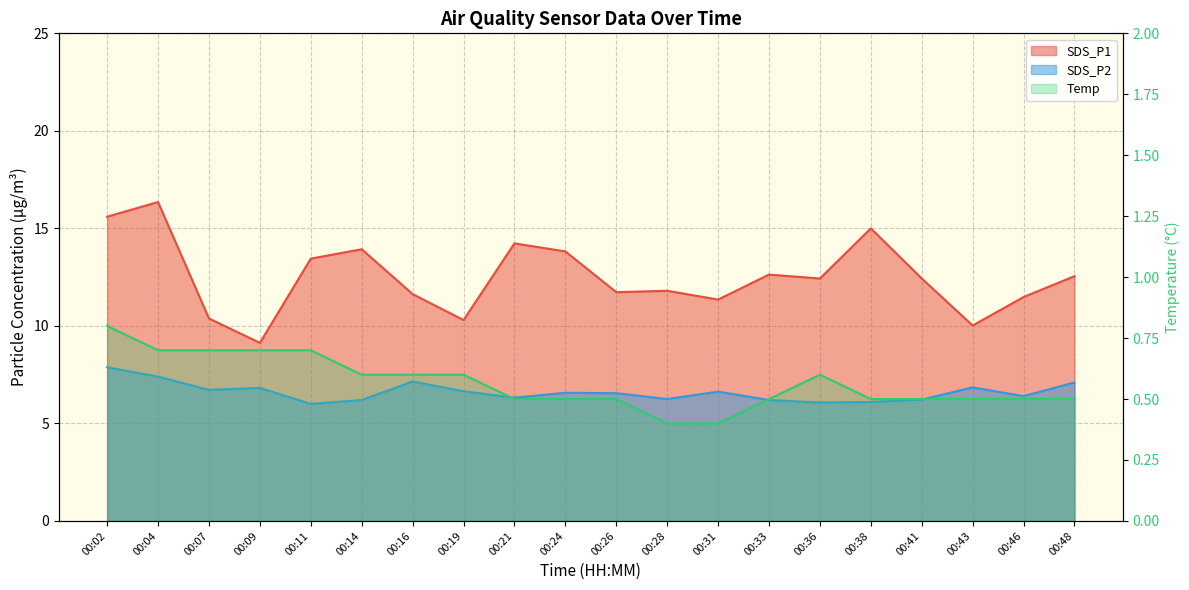

What is the minimum value for SDS_P2 line?

6.0